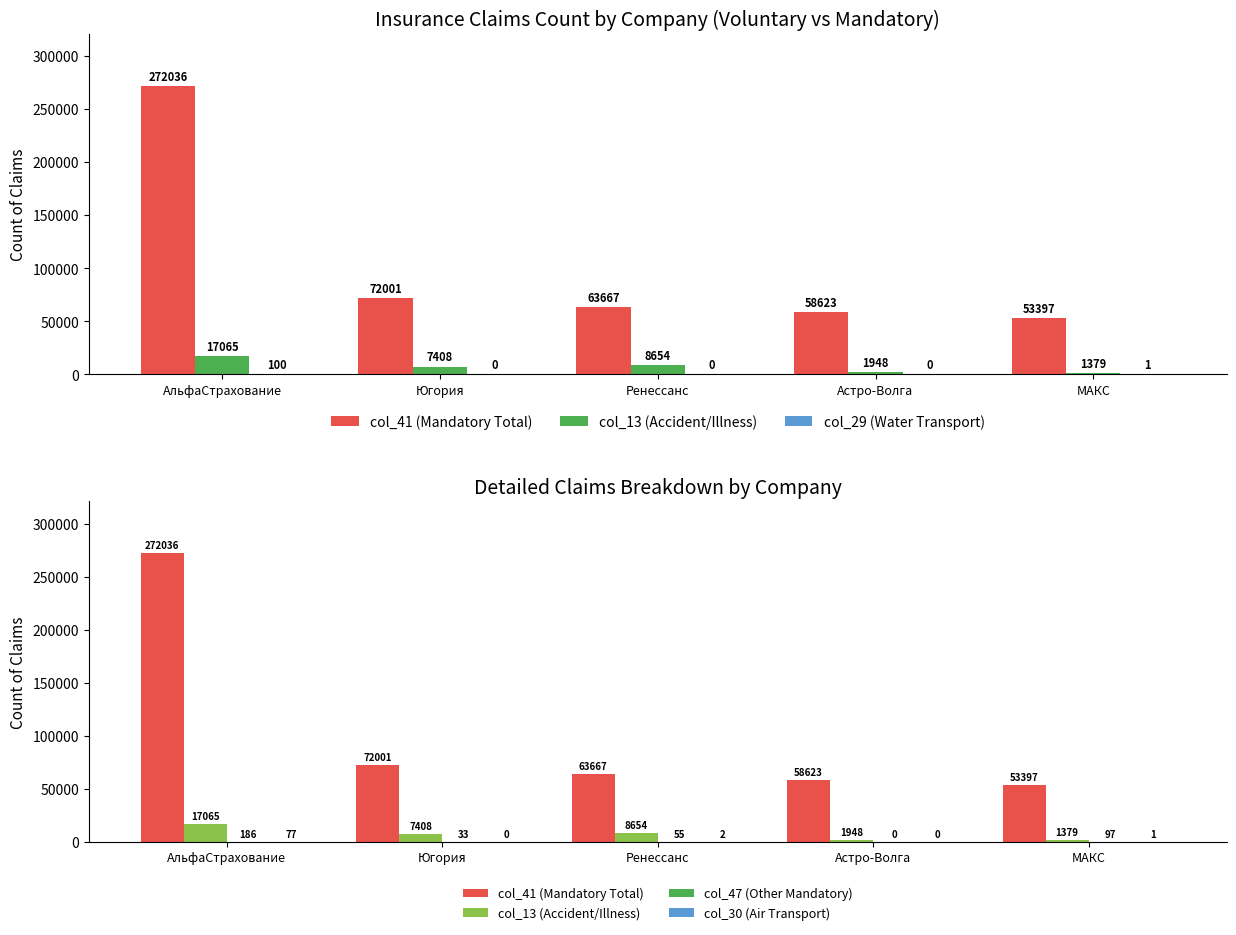

Reading left to right, list all the values displayed in this chart.

col_41 (Mandatory Total): АльфаСтрахование=272036	Югория=72001	Ренессанс=63667	Астро-Волга=58623	МАКС=53397
col_13 (Accident/Illness): АльфаСтрахование=17065	Югория=7408	Ренессанс=8654	Астро-Волга=1948	МАКС=1379
col_29 (Water Transport): АльфаСтрахование=100	Югория=0	Ренессанс=0	Астро-Волга=0	МАКС=1
col_47 (Other Mandatory): АльфаСтрахование=186	Югория=33	Ренессанс=55	Астро-Волга=0	МАКС=97
col_30 (Air Transport): АльфаСтрахование=77	Югория=0	Ренессанс=2	Астро-Волга=0	МАКС=1